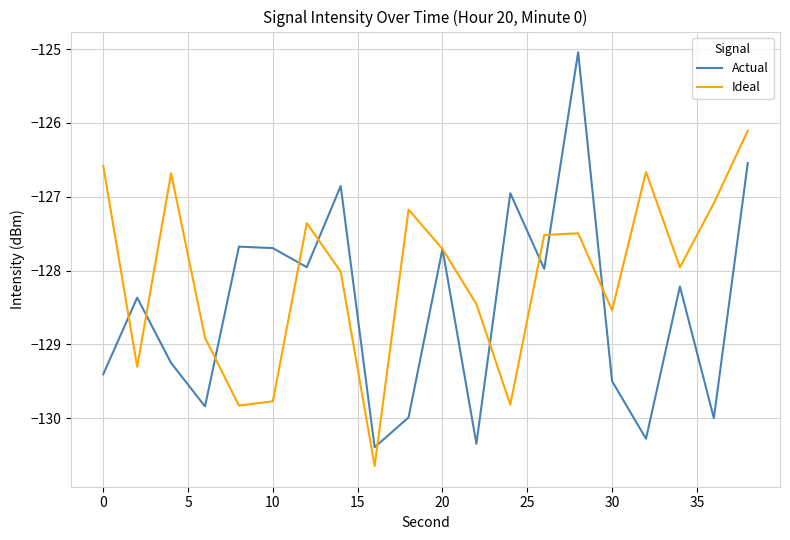

Rank the series by their average value, from lowest to highest.

Actual, Ideal